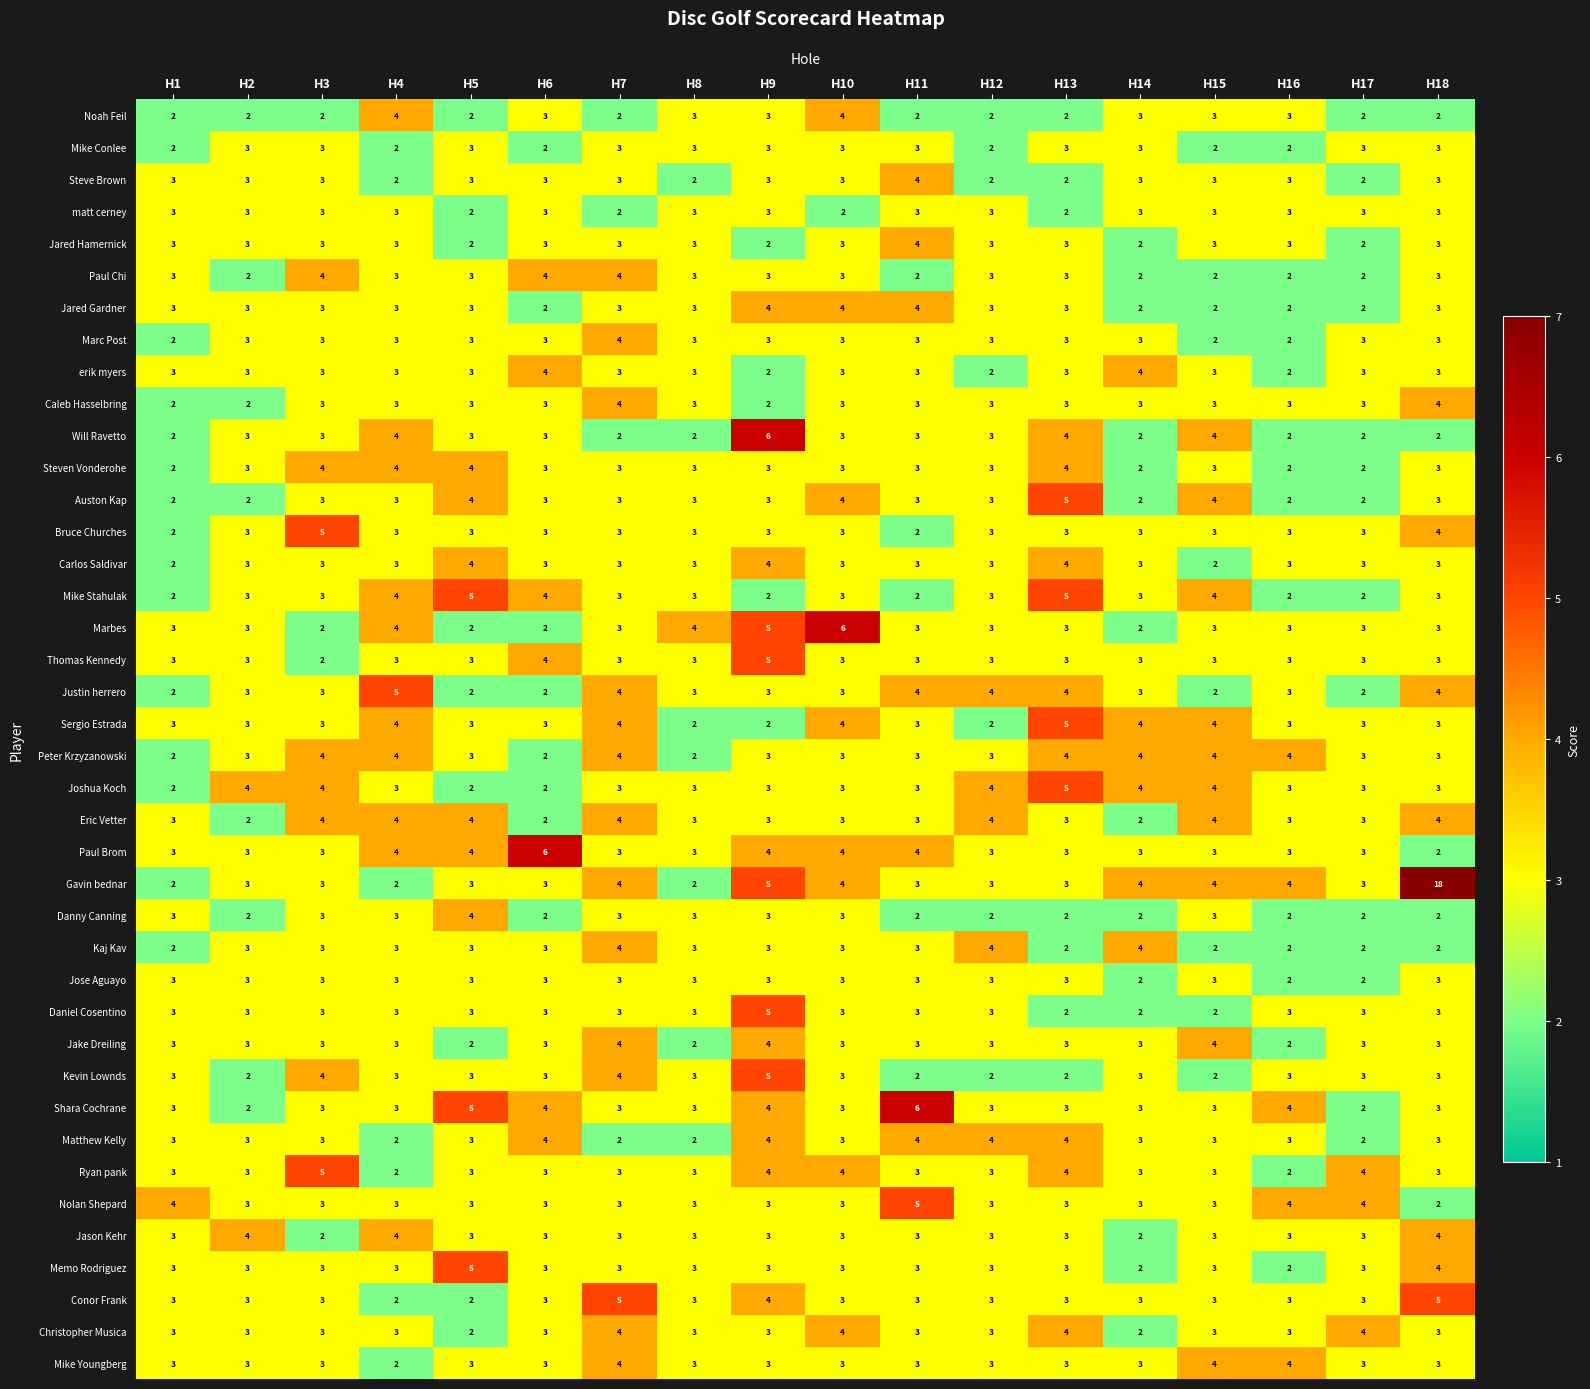

Count the Matthew Kelly values in the range 3 to 4.

14